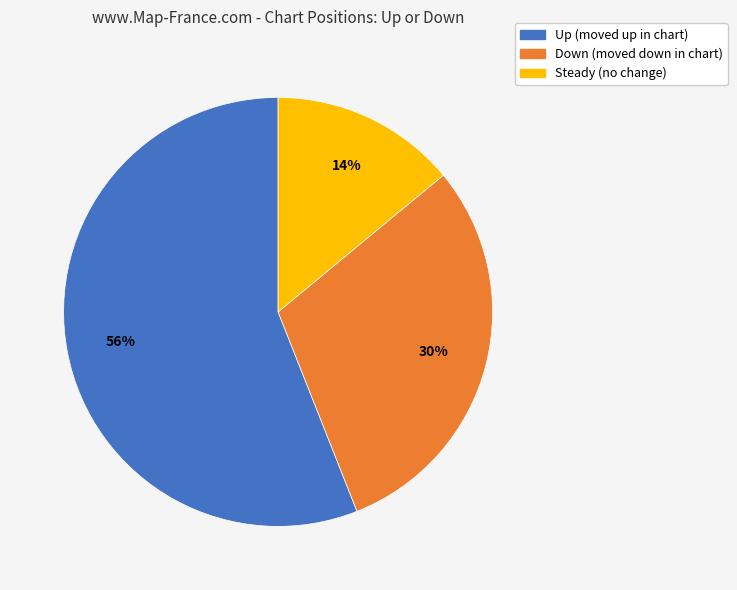

Count the number of slices in the pie.

3